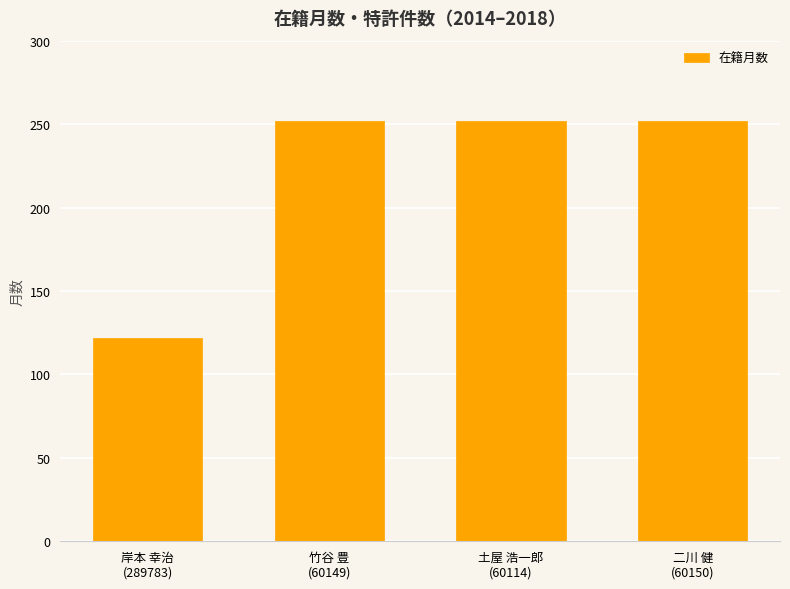

What is the sum of all values?

878